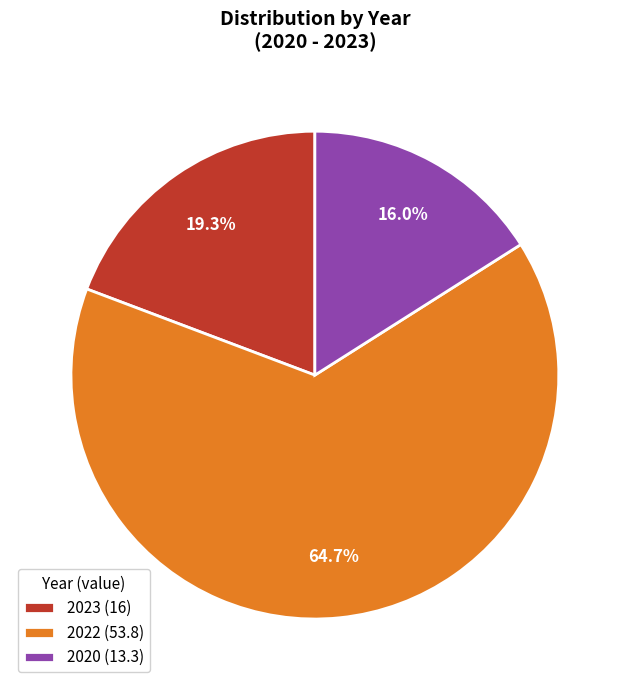

What is the majority slice?

2022 (53.8)